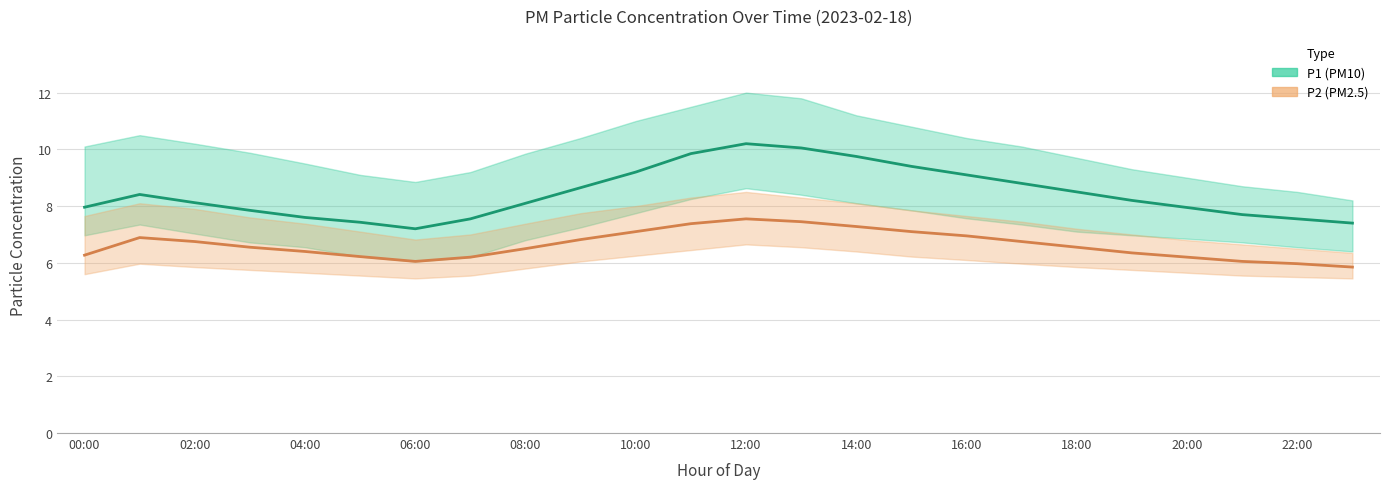

How many interior local valleys does the P2 series have?

1